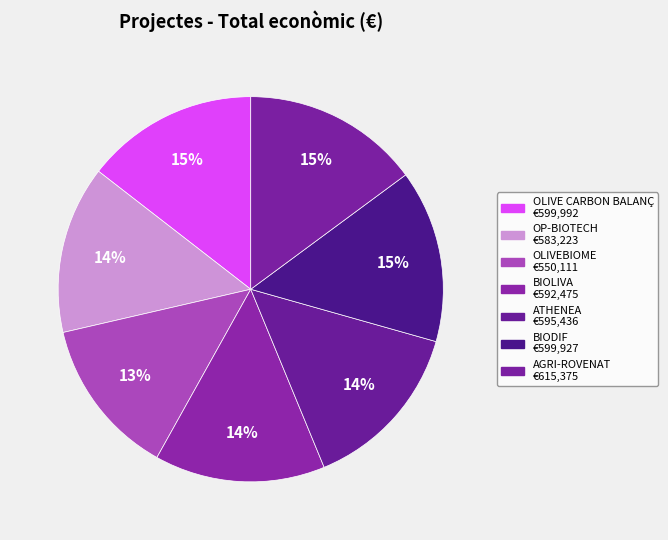

What percentage do AGRI-ROVENAT and OLIVEBIOME together represent?

28.2%